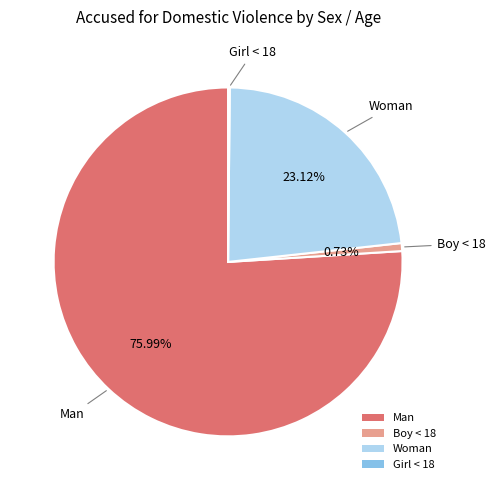

To the nearest percent, what is the difference between the largest and smallest slice percentages?

76%